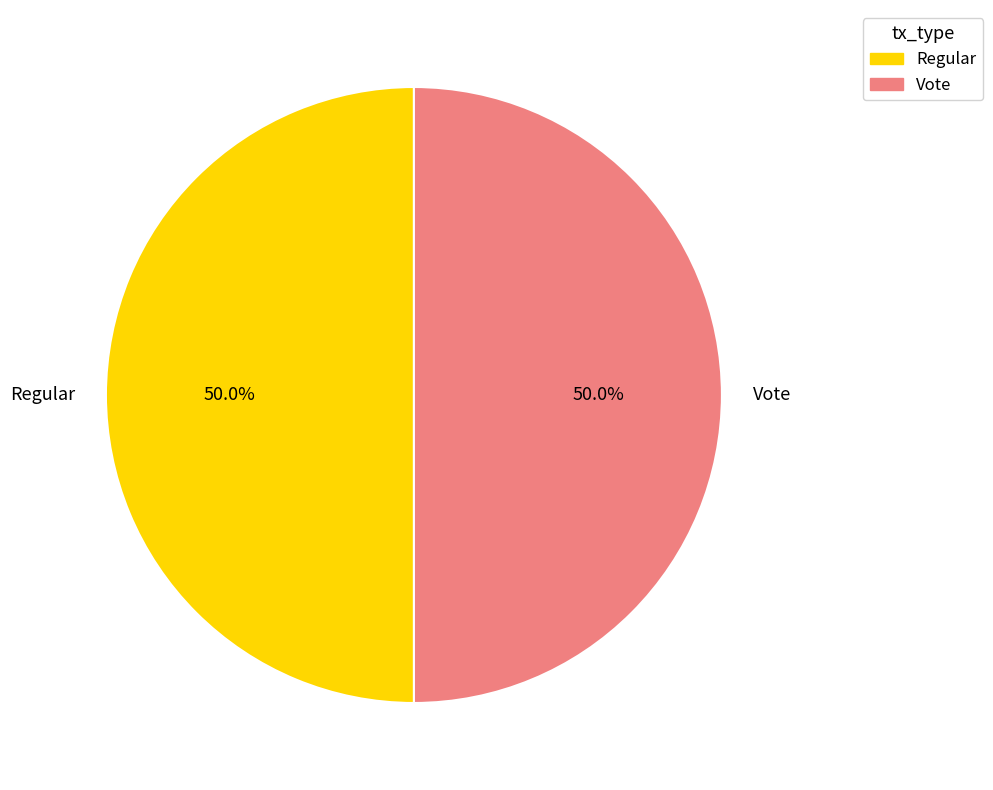

The Regular slice represents 50% of the pie. True or false?

True